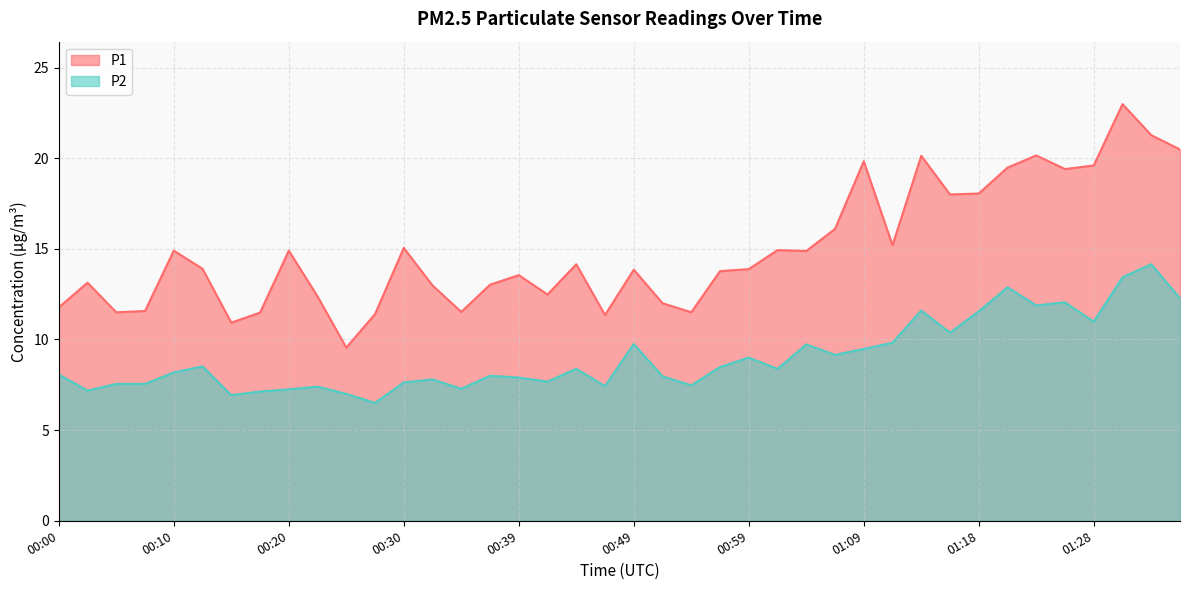

What is the sum of all P1 values?

597.0